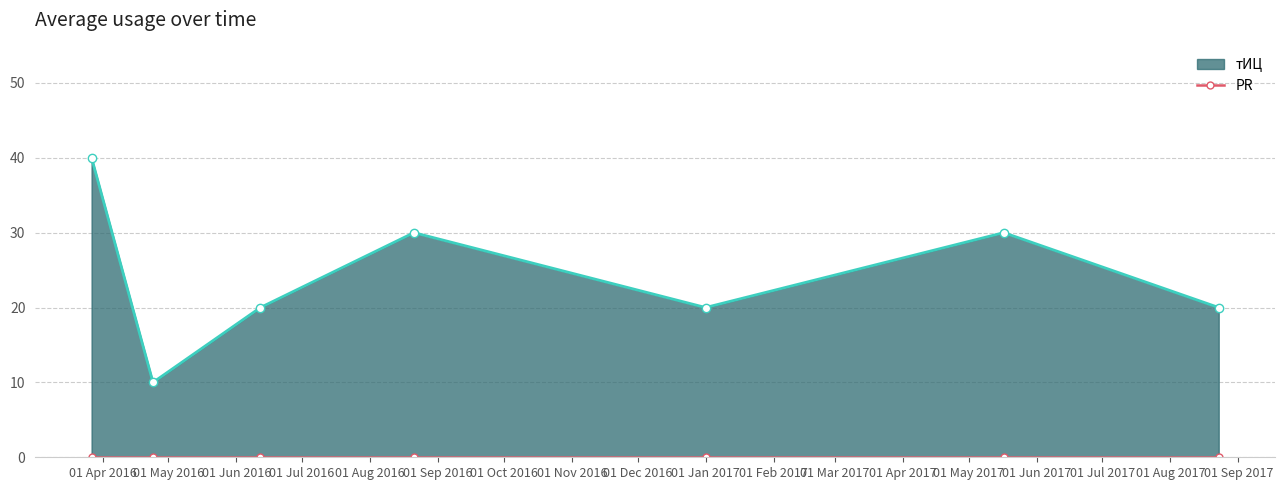

What is the change in value from 2016-03-27 to 2017-01-01?

-20